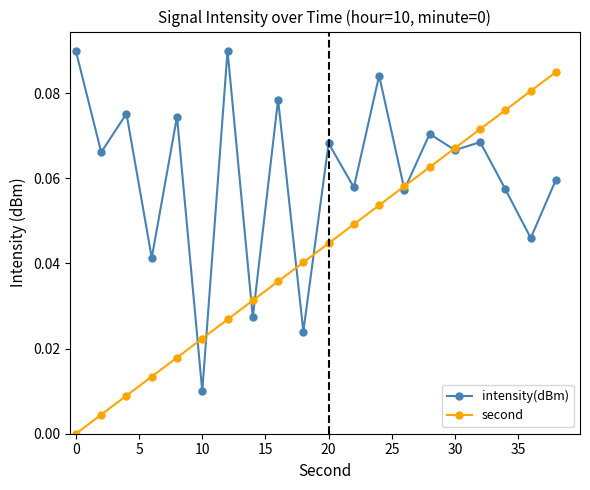

True or false: second has more than 2 interior local peaks.

False